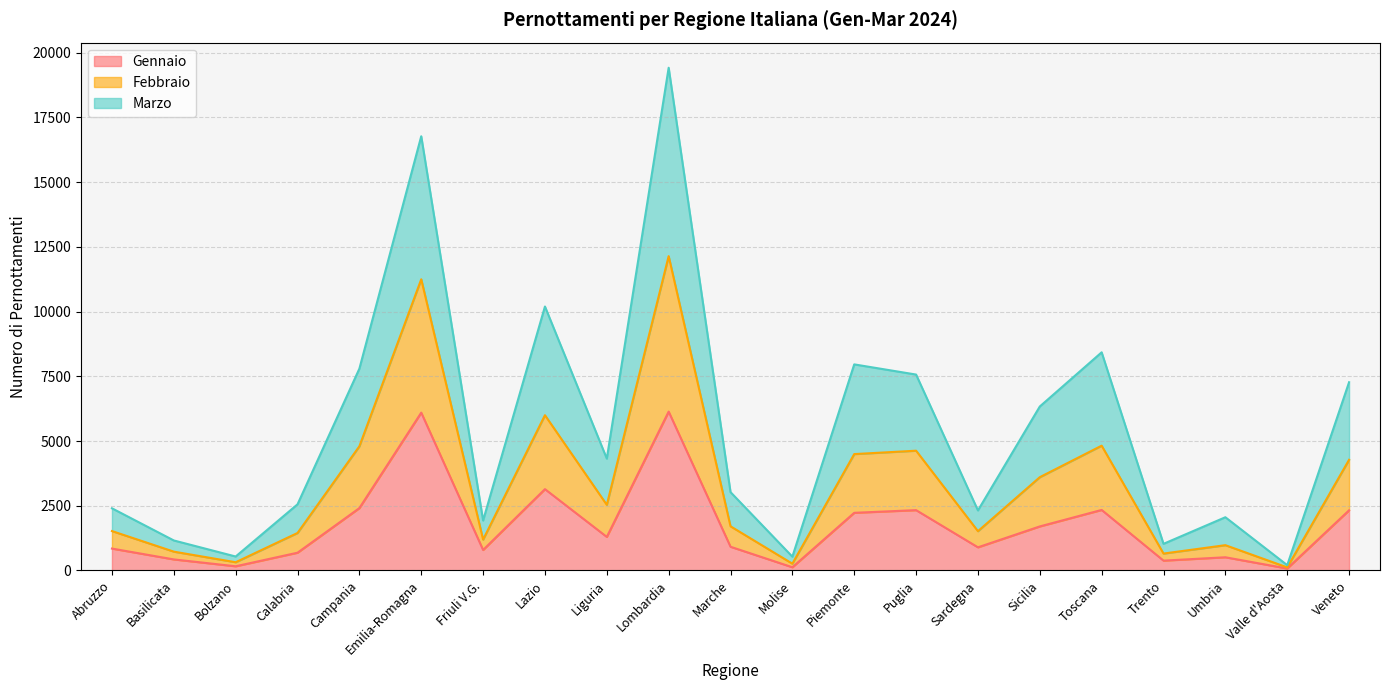

What is the highest value of the Gennaio series?

6136